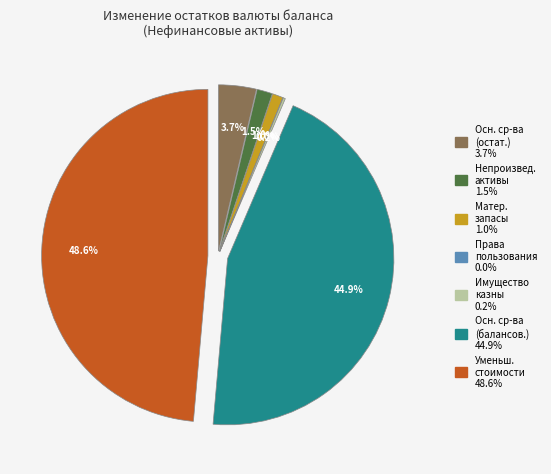

Between Непроизведенные активы and Материальные запасы, which is larger?

Непроизведенные активы